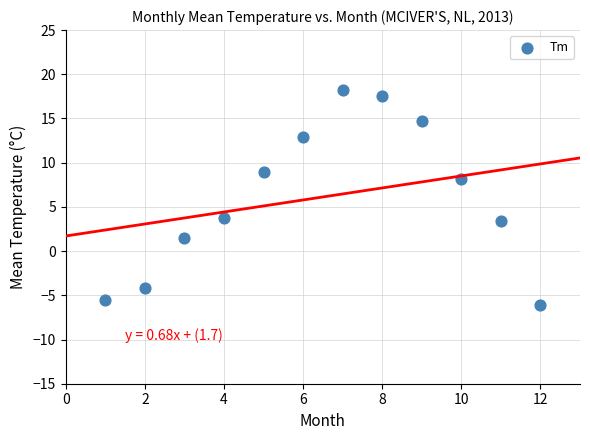

What is the average Y value?

6.1